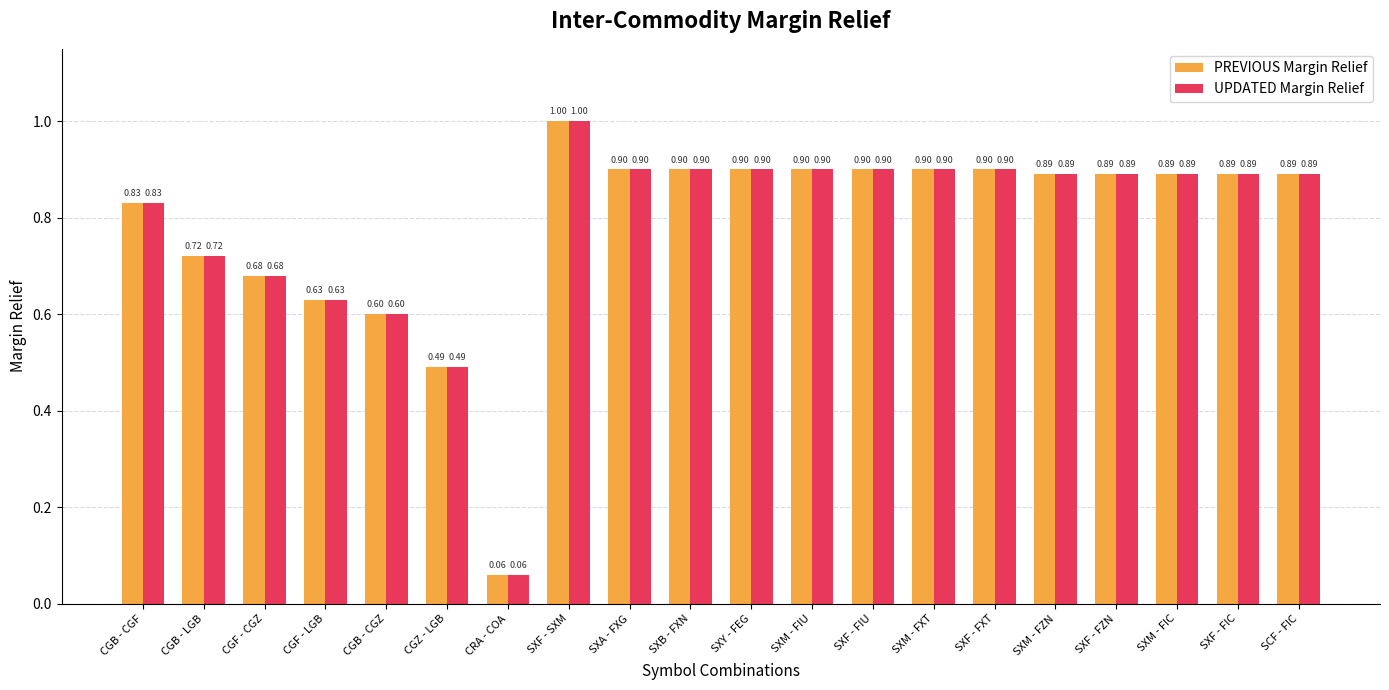

At which label is UPDATED Margin Relief closest to 0?

CRA - COA